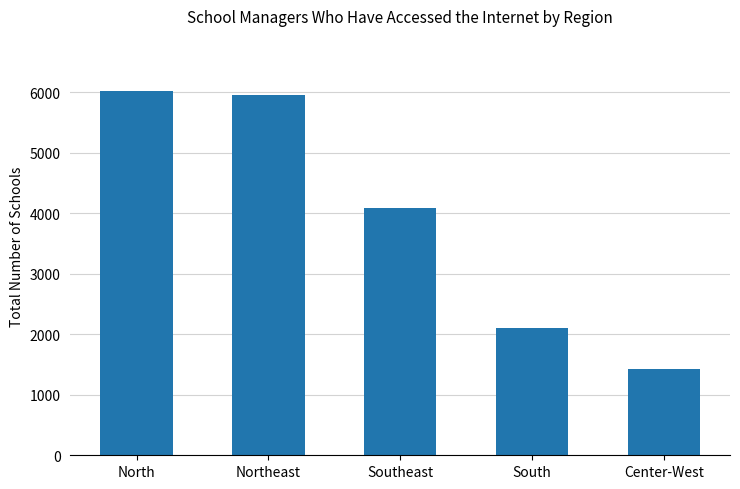

Reading left to right, extract all data points from this chart.

North=6026	Northeast=5949	Southeast=4081	South=2101	Center-West=1428